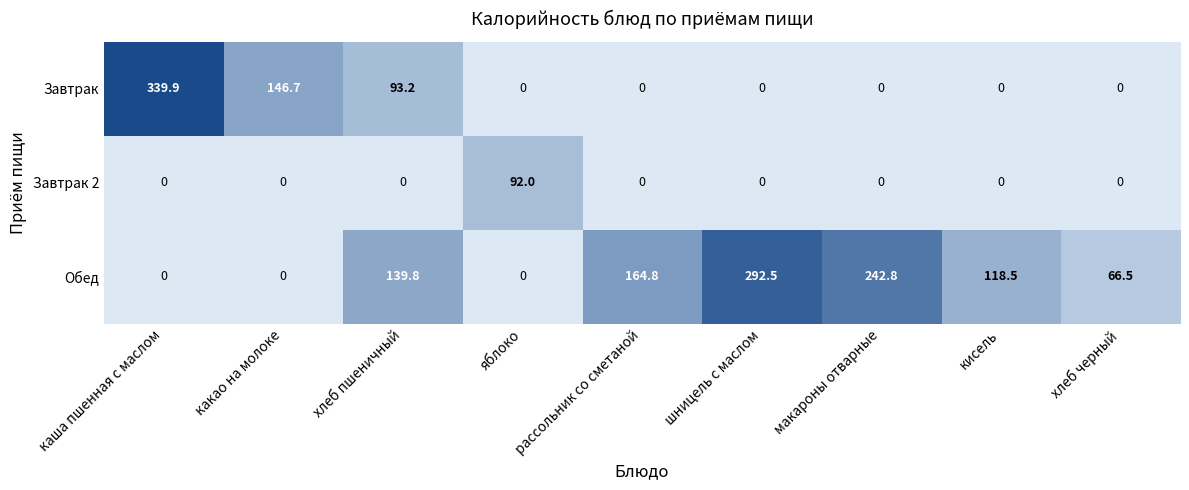

The Завтрак series shows 0.0 at хлеб черный. True or false?

True